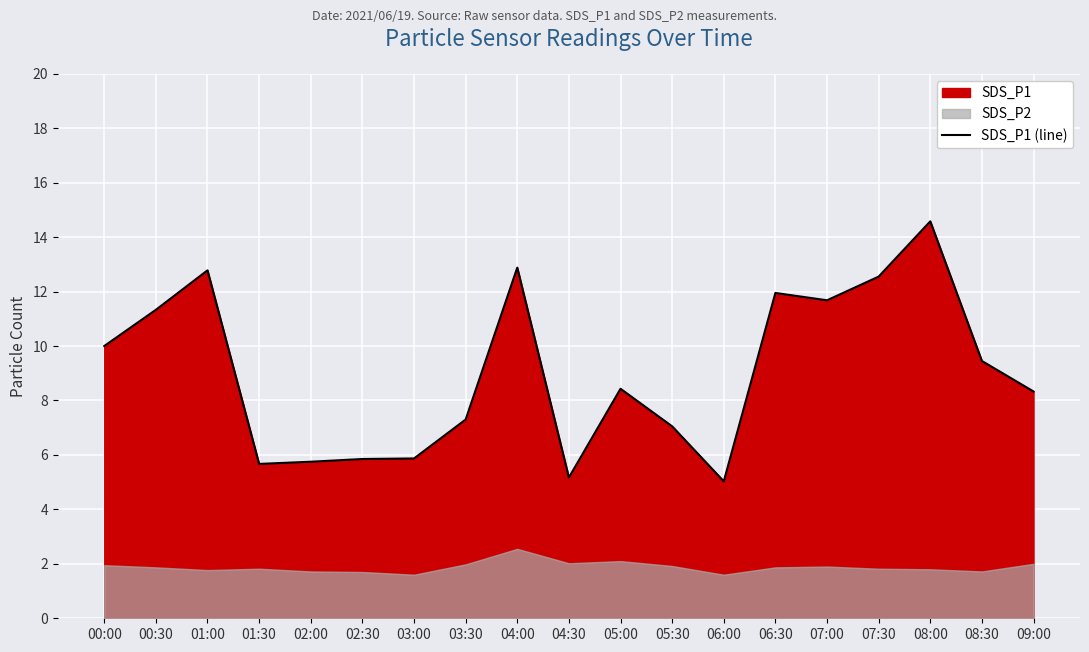

What position from the right is 05:30?

8